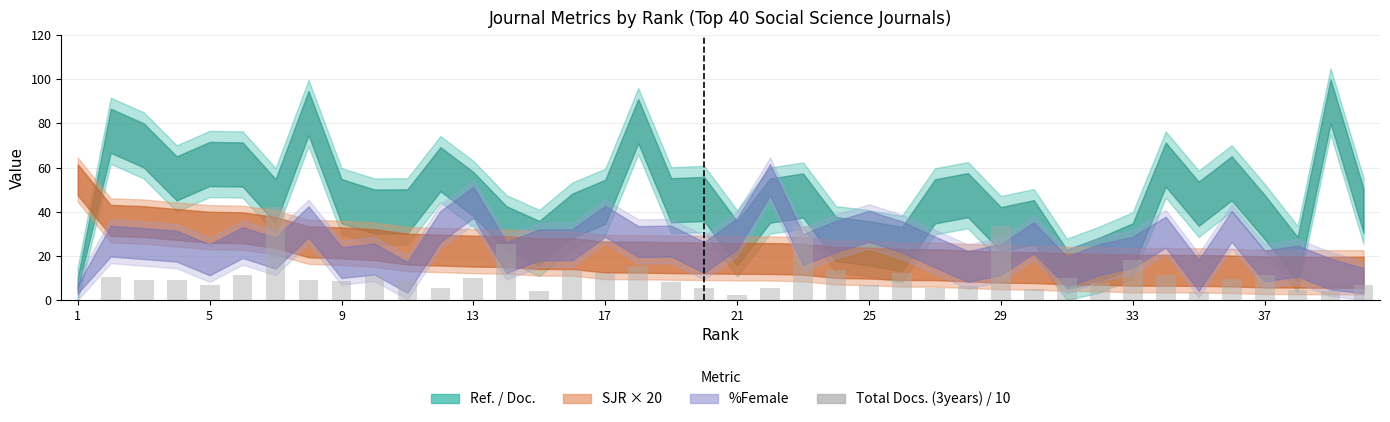

What is the maximum value shown in the chart?

41.9